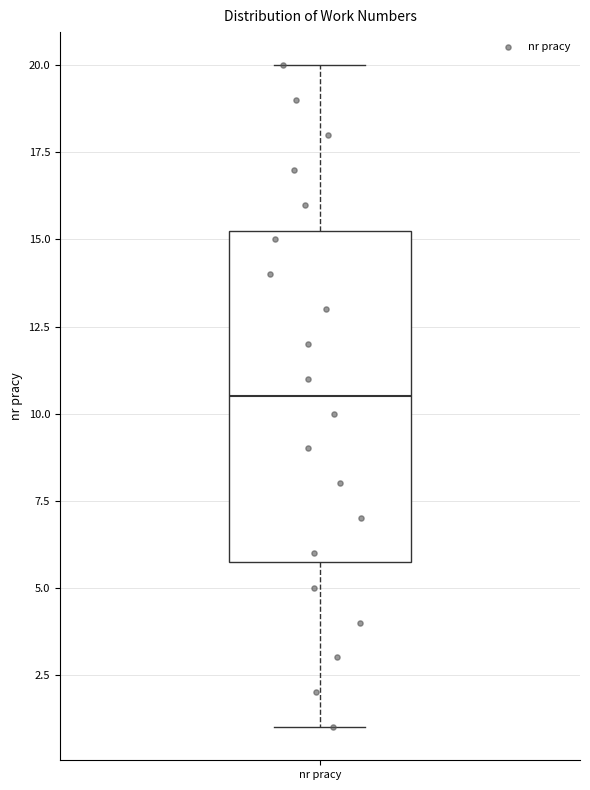

Read this box plot against the y-axis: the position of the median line, the range covered by the box, and the ends of both whiskers. The values are not printed on the chart, so give them approximately, as read against the axis.

median 10.5, box 6.0 to 15.5, whiskers 1.0 to 20.0